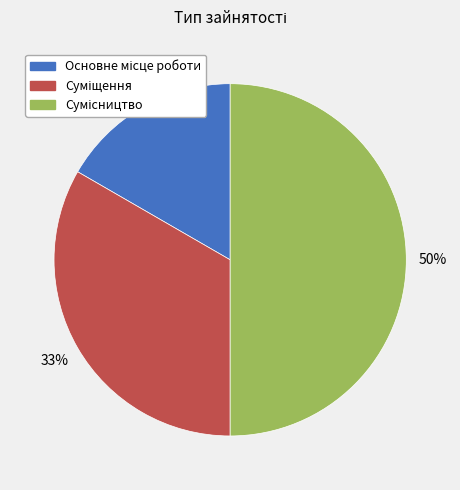

To the nearest percent, what is the difference between the largest and smallest slice percentages?

33%